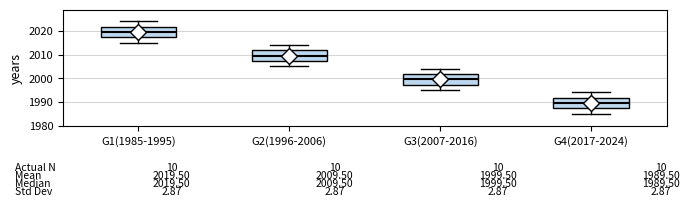

Which box's median line is the lowest?

G4(2017-2024)